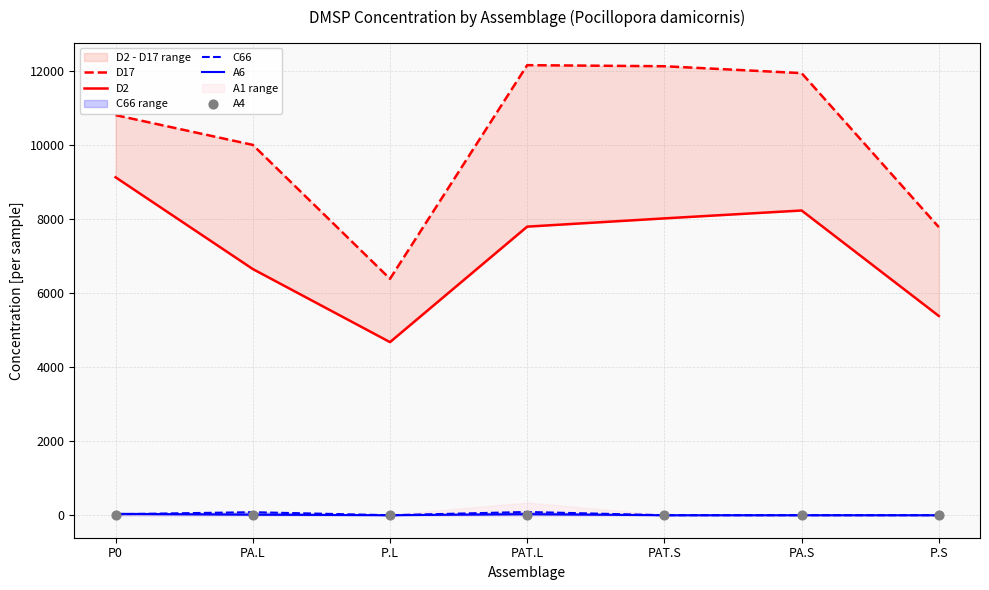

Which series reaches the minimum Y coordinate?

C66